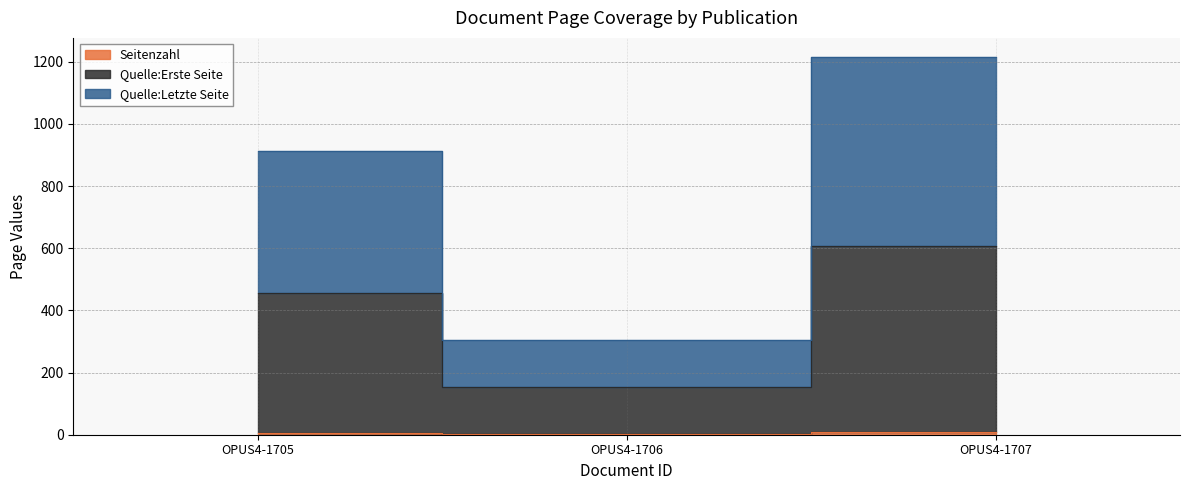

At which label does Seitenzahl reach its peak?

OPUS4-1707